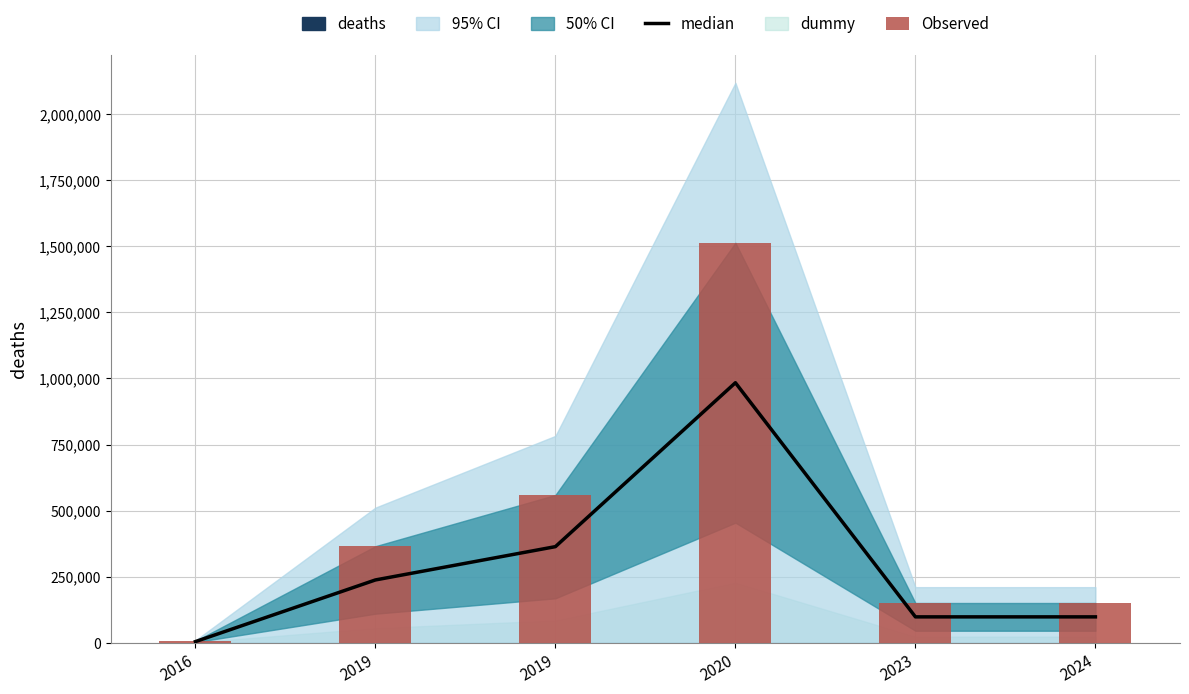

Is it true that median equals 97500.0 at 2024?

True